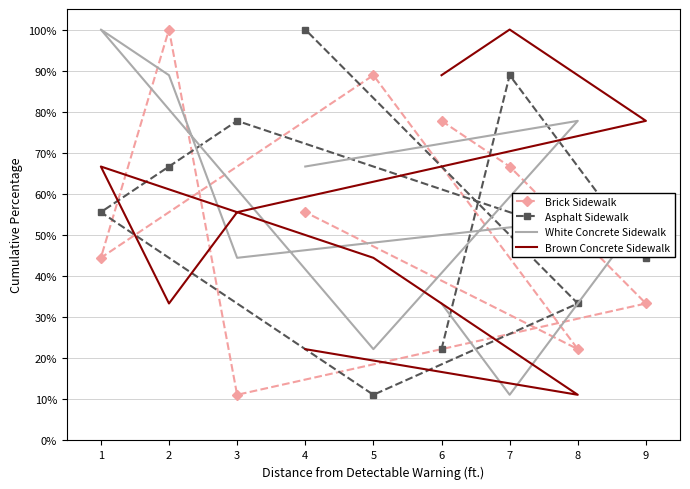

What is the average value of the Asphalt Sidewalk series?

0.6